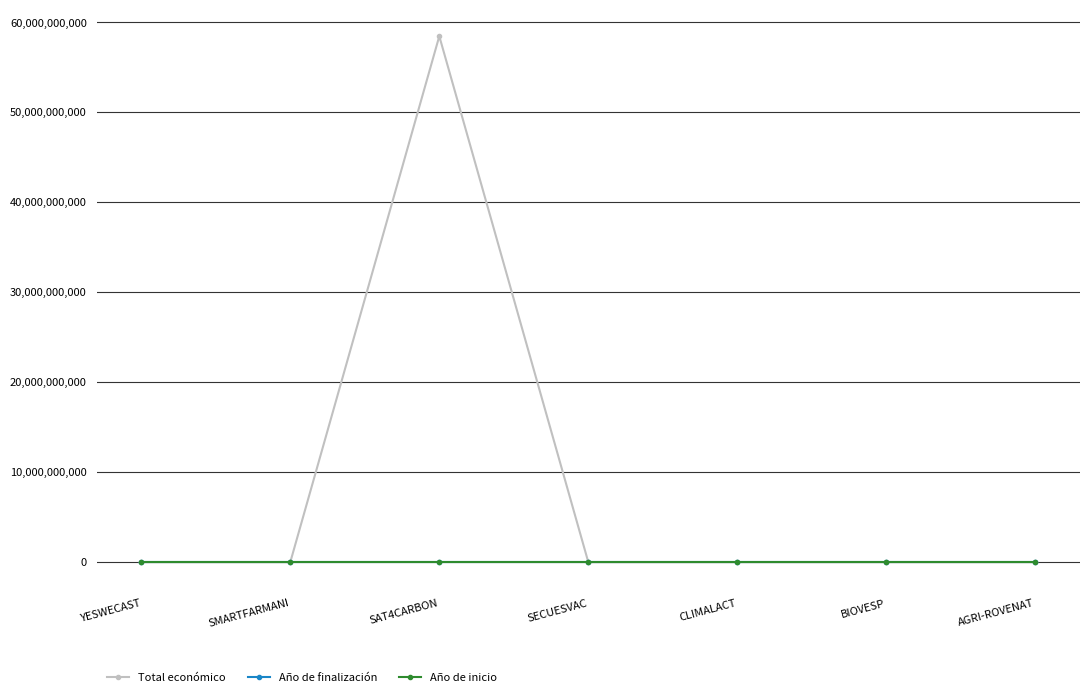

What is the spread (max minus min) of values at BIOVESP?

596115